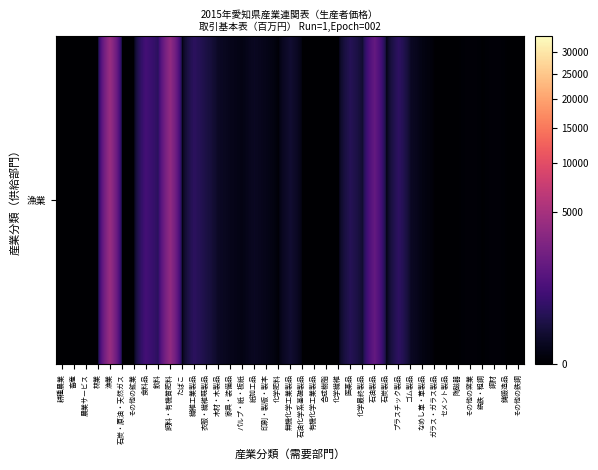

How many categories are shown in the chart?

39